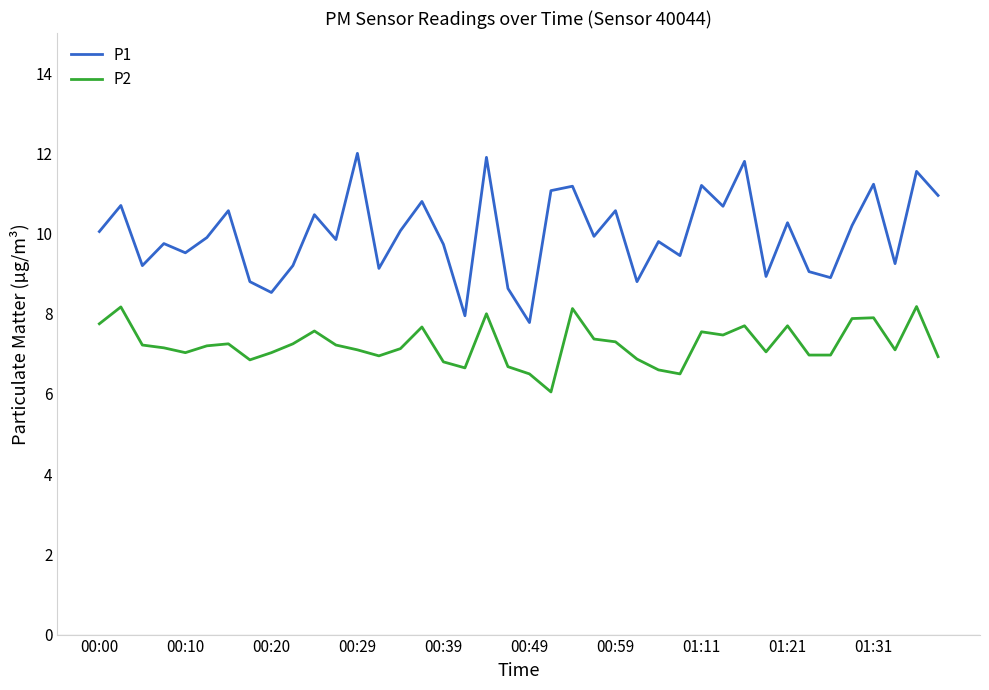

What is the maximum value for P1?

12.0